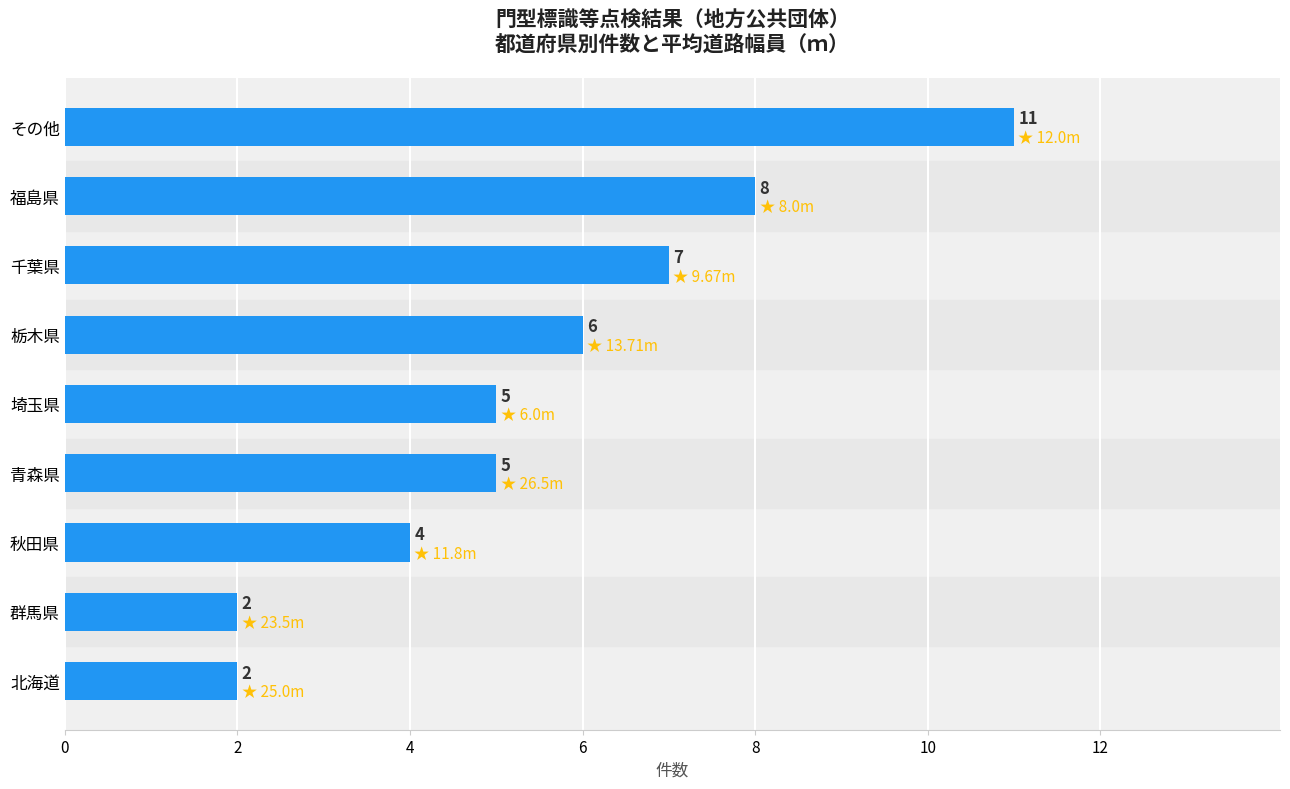

Reading bottom to top, transcribe all the data shown in this chart.

北海道=2	群馬県=2	秋田県=4	青森県=5	埼玉県=5	栃木県=6	千葉県=7	福島県=8	その他=11